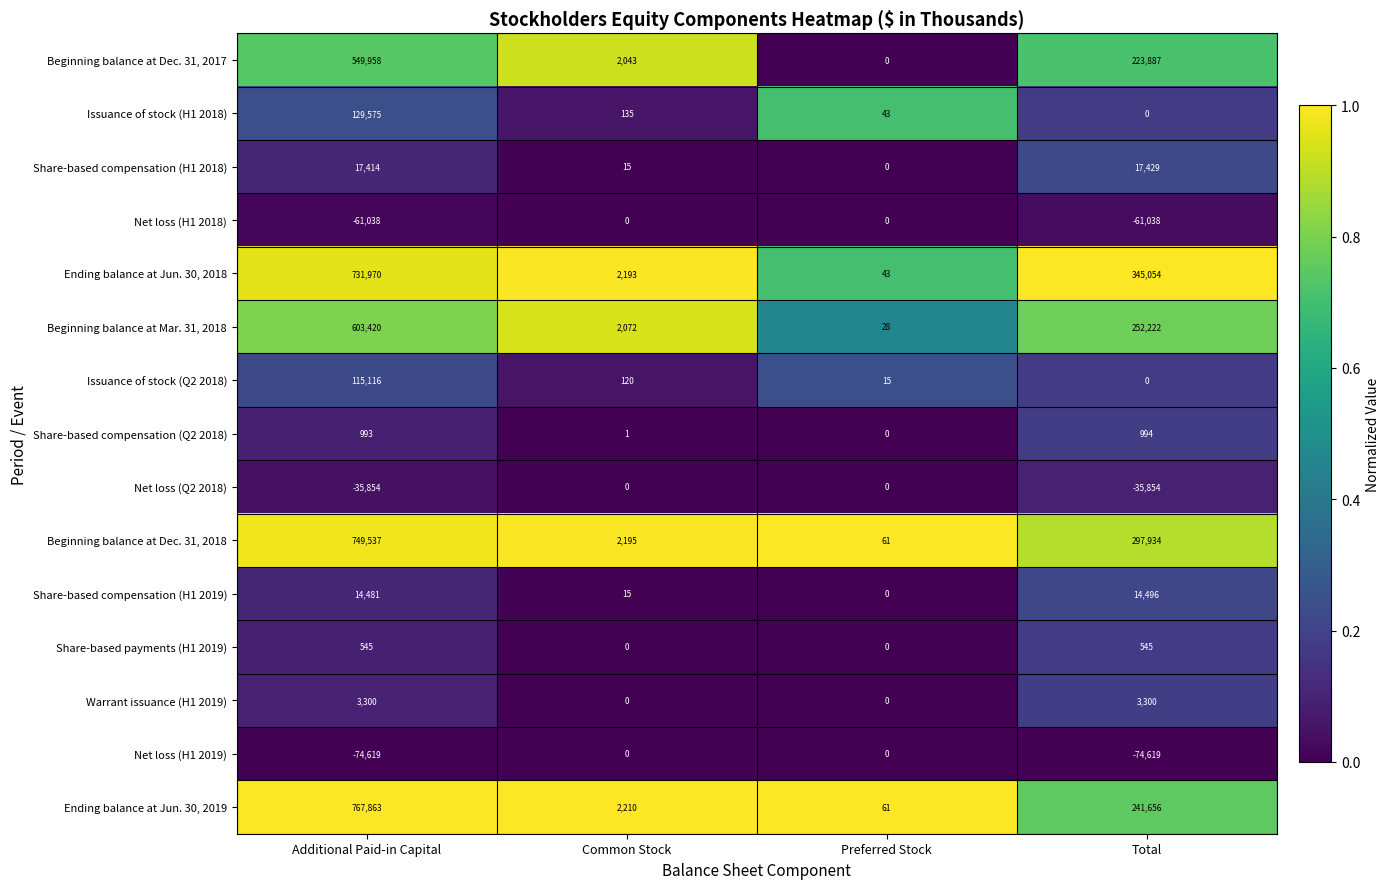

Which series has the largest total across all categories?

Ending balance at Jun. 30, 2018